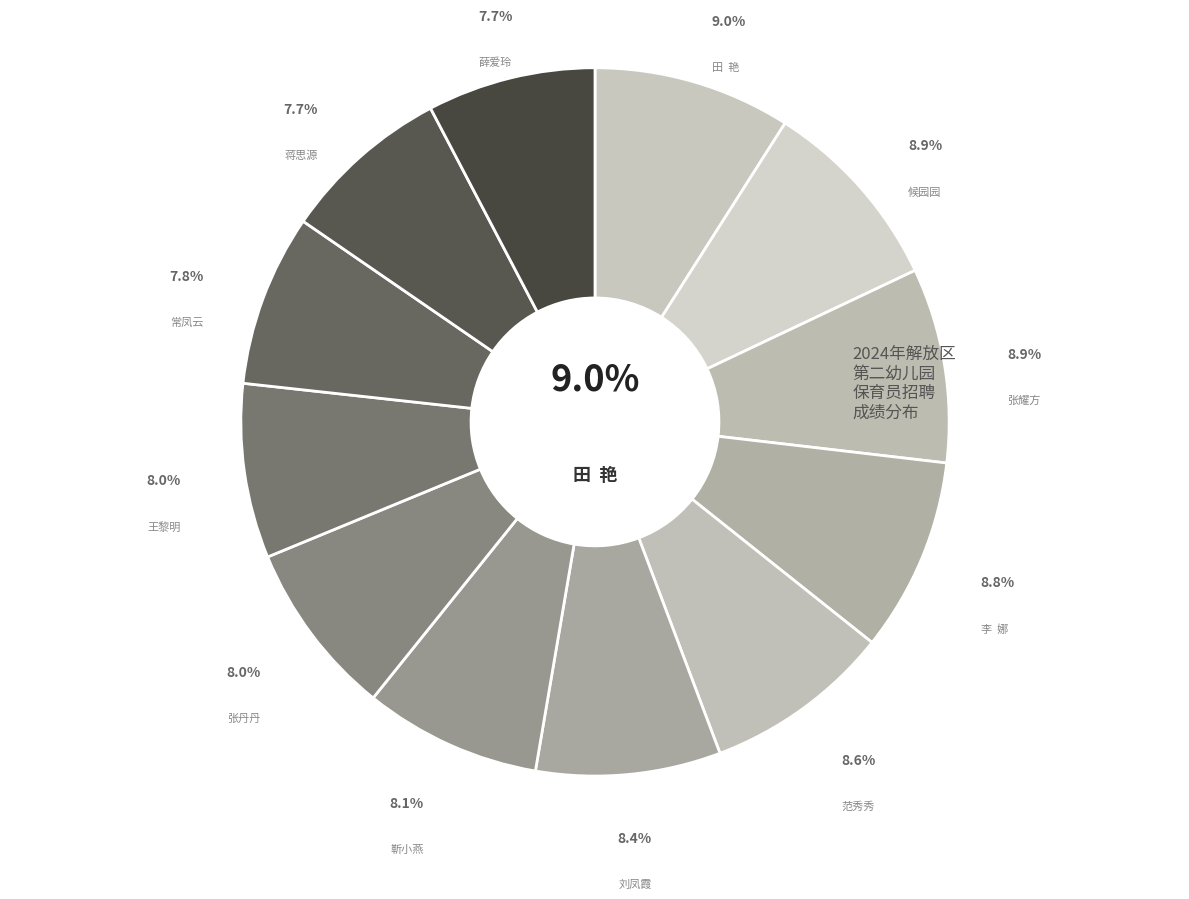

What is the total percentage of 薛爱玲 and 常凤云?

15.5%